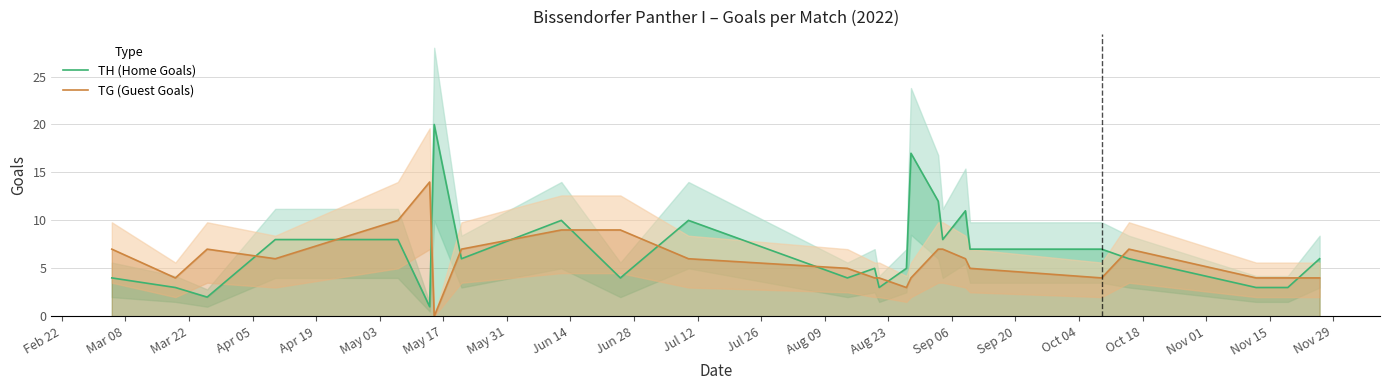

How many times do TG (Guest Goals) and TH (Home Goals) cross each other?

13